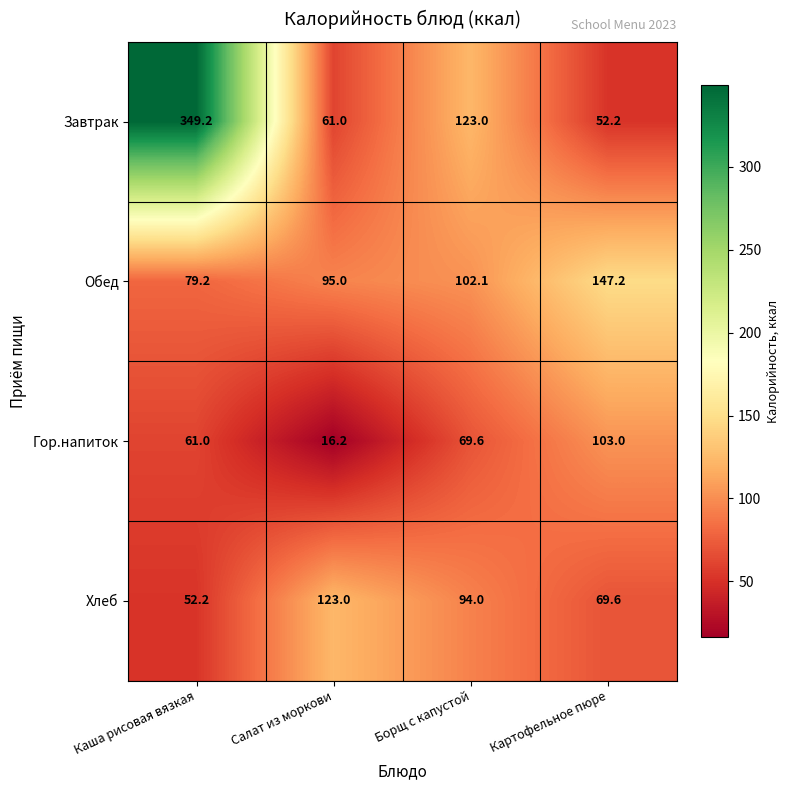

Which series has the largest range (max minus min)?

Завтрак